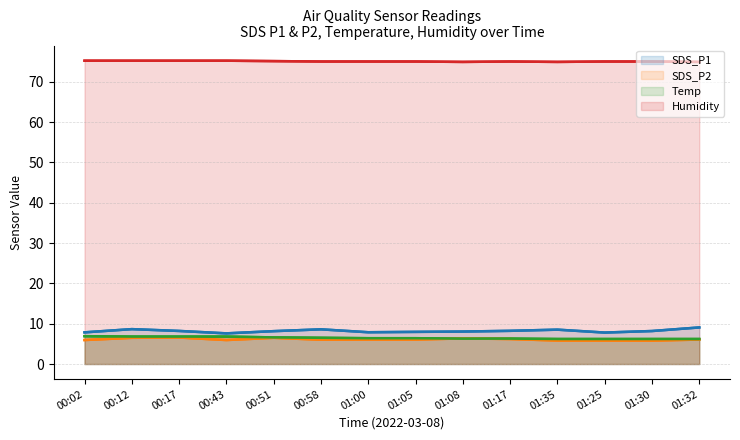

At 01:25, list the series in order from smallest to largest.

SDS_P2, Temp, SDS_P1, Humidity